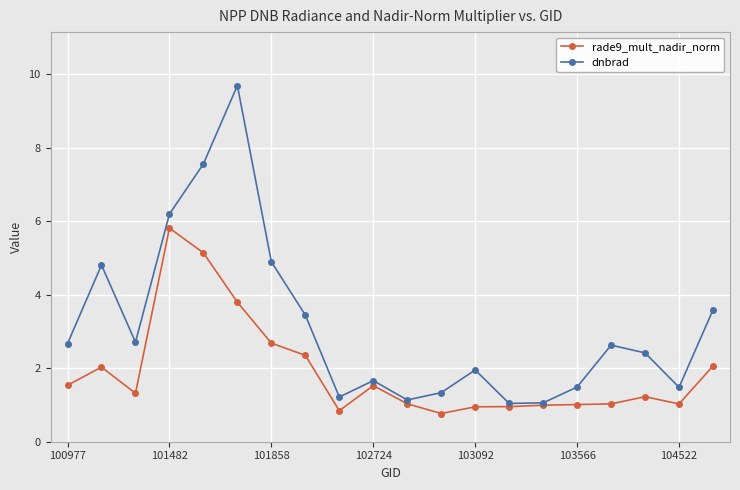

What is the maximum value shown in the chart?

9.7